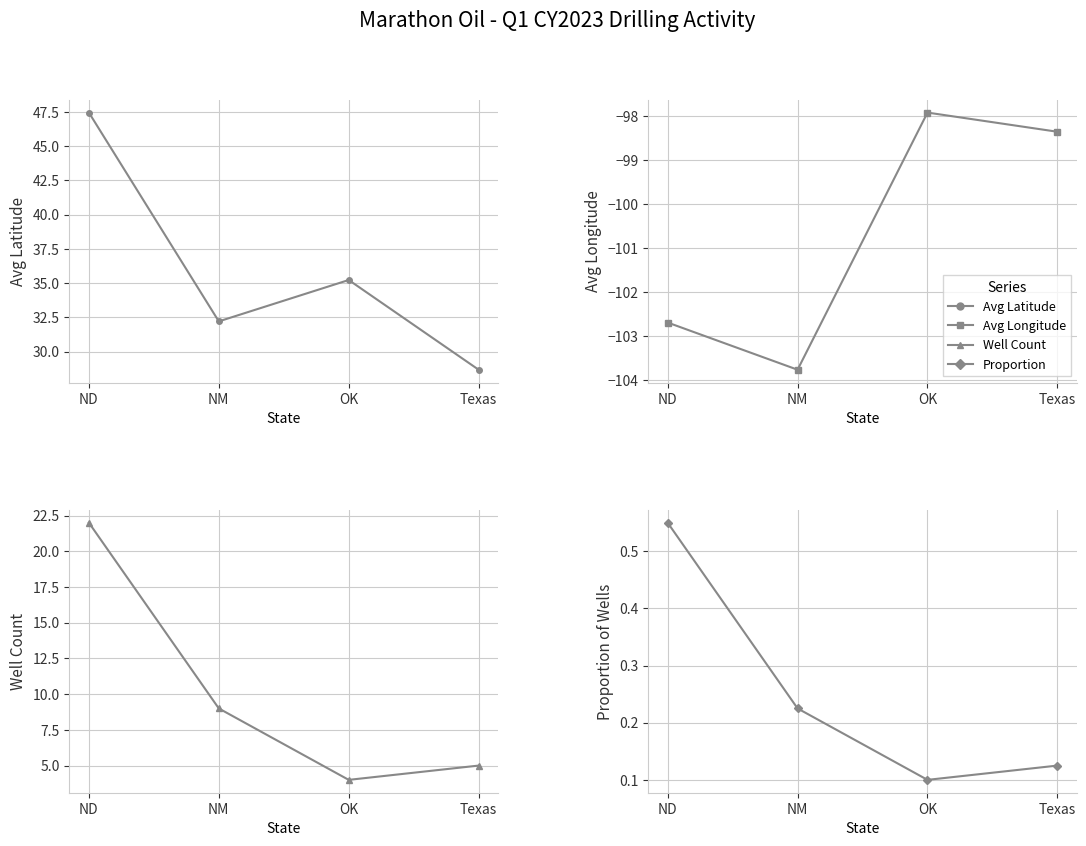

Reading left to right, what are all the values shown in this chart?

Avg Latitude: ND=47.4	NM=32.2	OK=35.2	Texas=28.7
Avg Longitude: ND=-102.7	NM=-103.8	OK=-97.9	Texas=-98.4
Well Count: ND=22.0	NM=9.0	OK=4.0	Texas=5.0
Proportion: ND=0.6	NM=0.2	OK=0.1	Texas=0.1